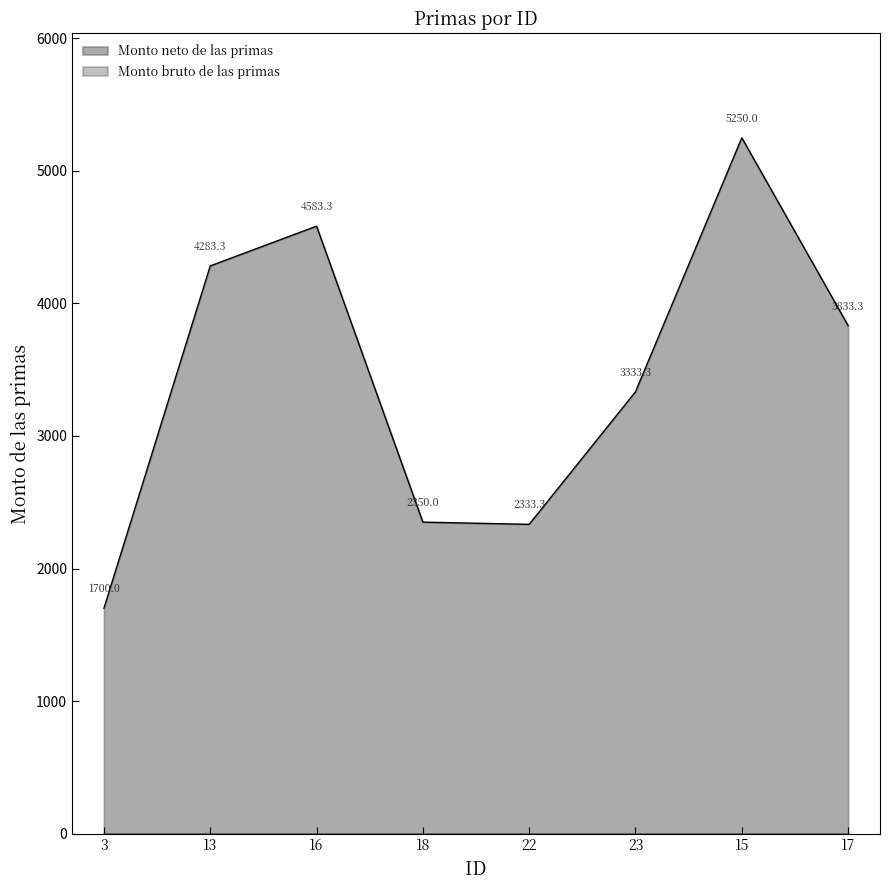

How many values are below 3833?

4